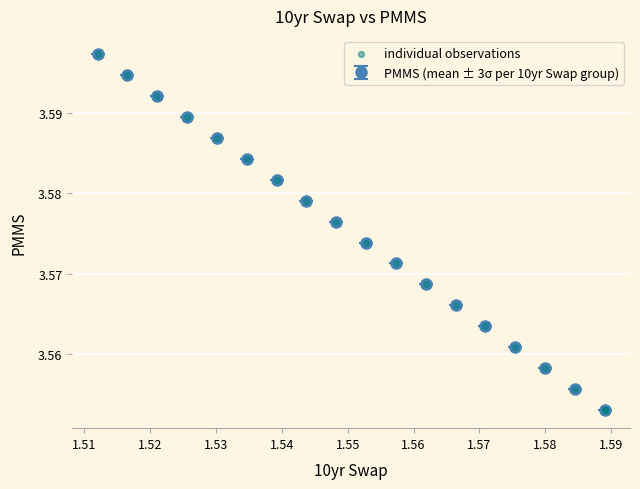

What is the sum of all values?

64.4